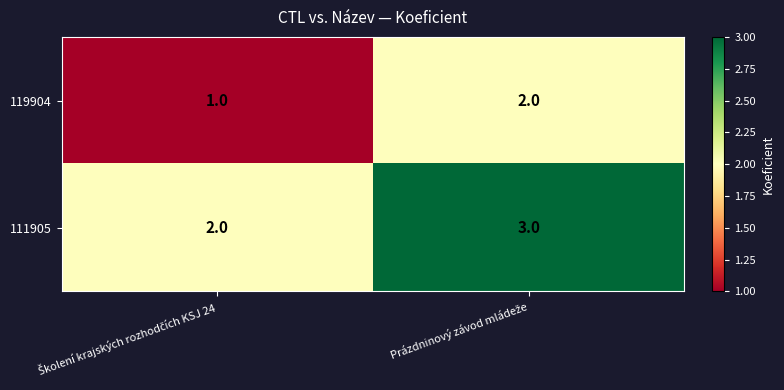

What is the greatest value displayed?

3